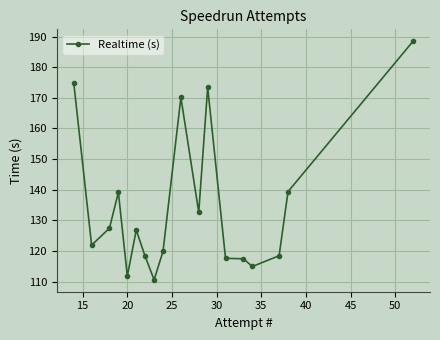

What is the value of the 16th point from the left?

118.4